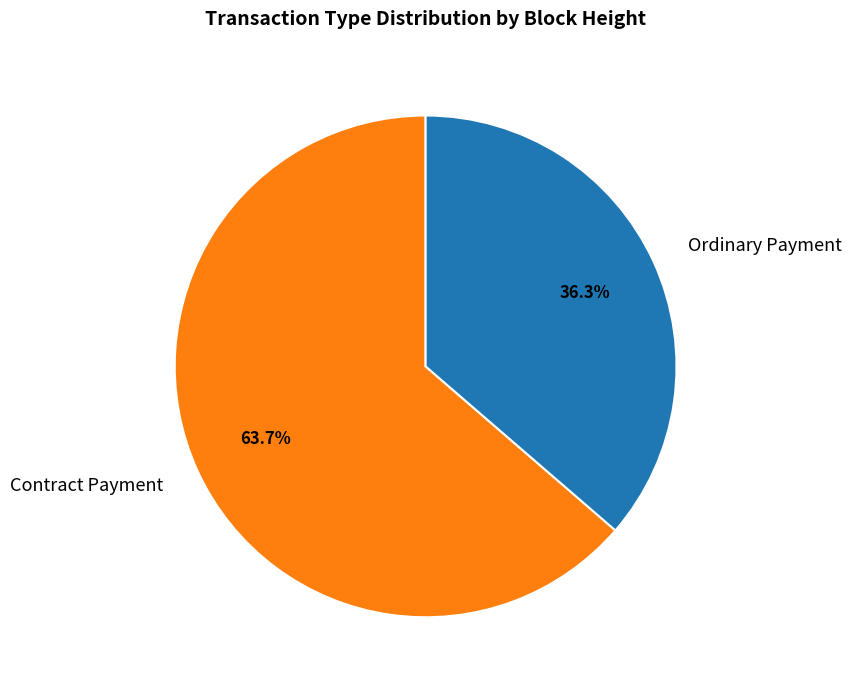

What portion of the pie excludes Contract Payment?

36.3%